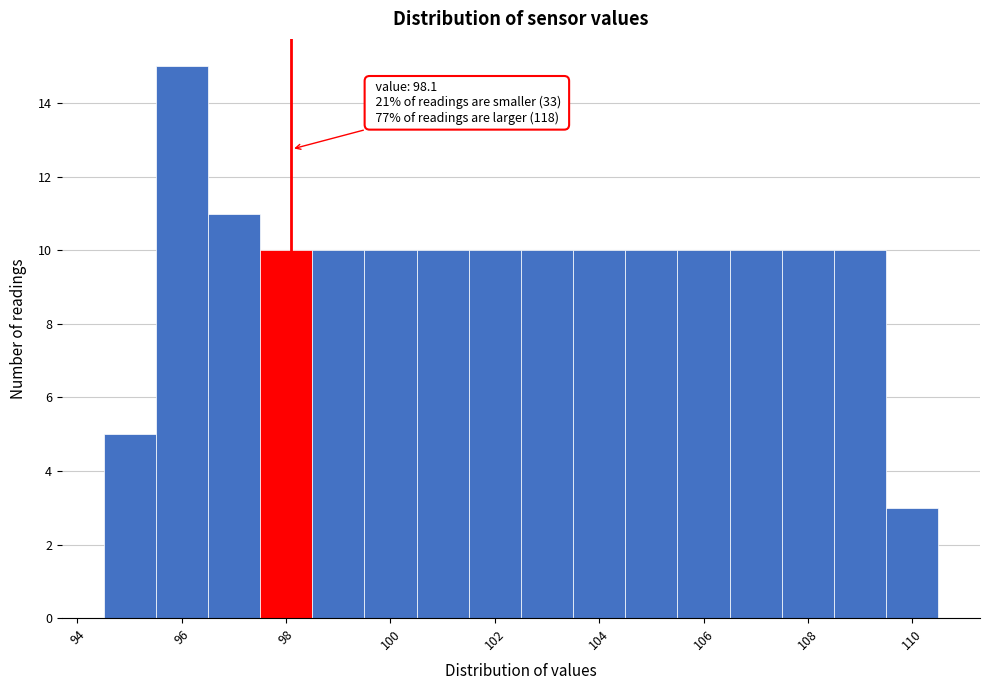

Which range on the x-axis has the tallest bar?

95.5 to 96.5